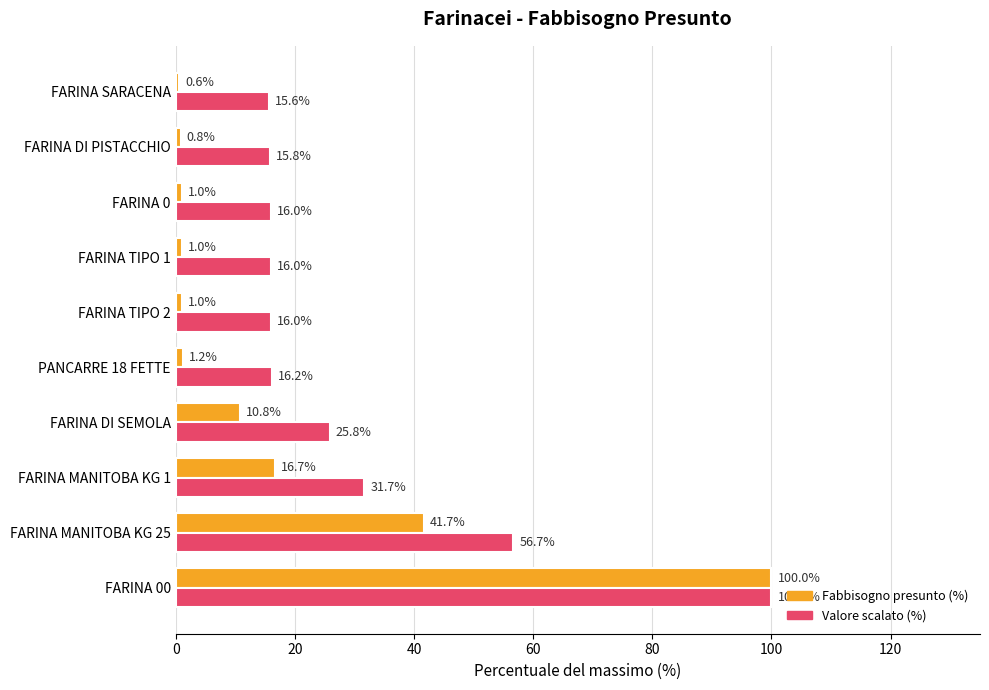

What is the average value of the Fabbisogno presunto (%) series?

17.5